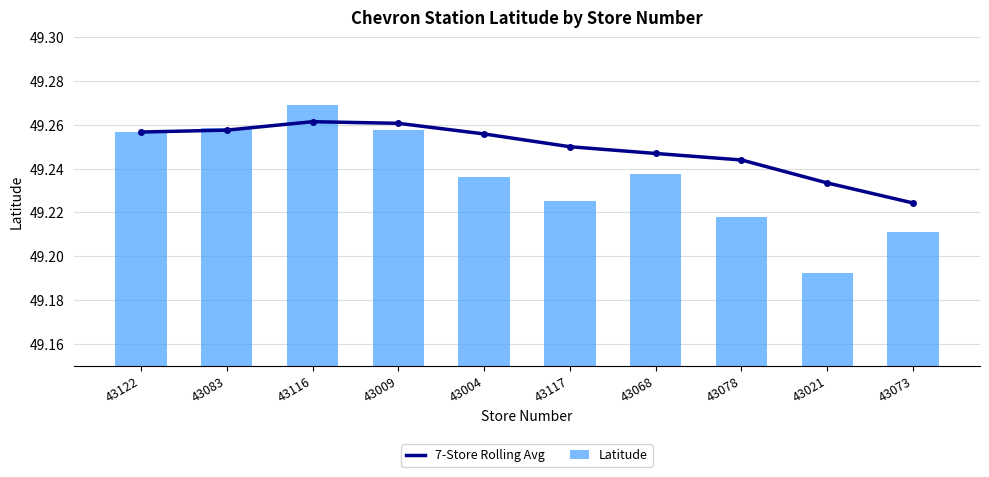

What is the maximum value for 7-Store Rolling Avg?

49.3